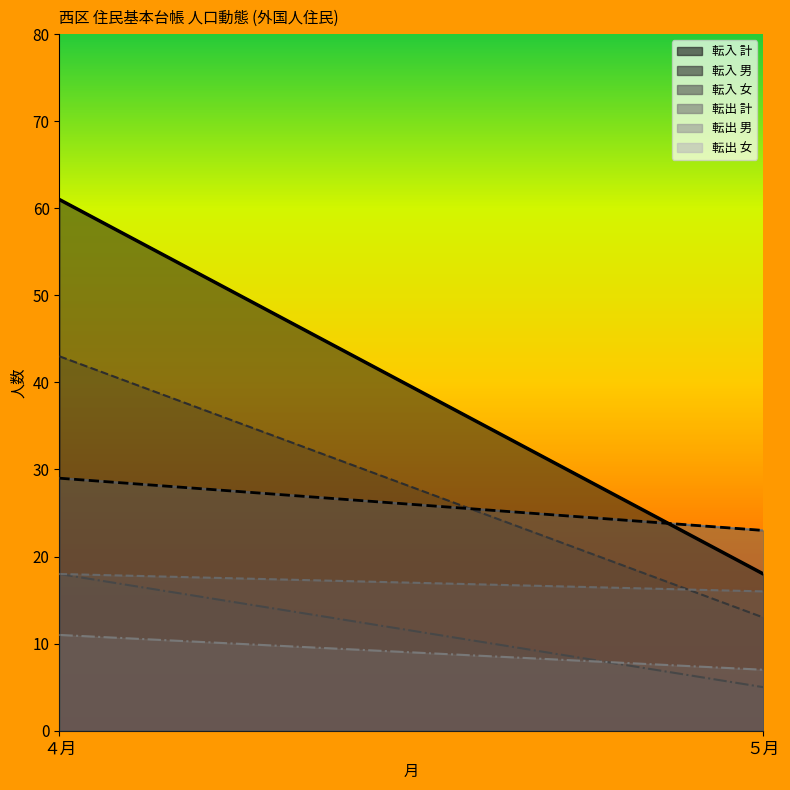

What are all the series names shown in the legend?

転入 計, 転入 男, 転入 女, 転出 計, 転出 男, 転出 女